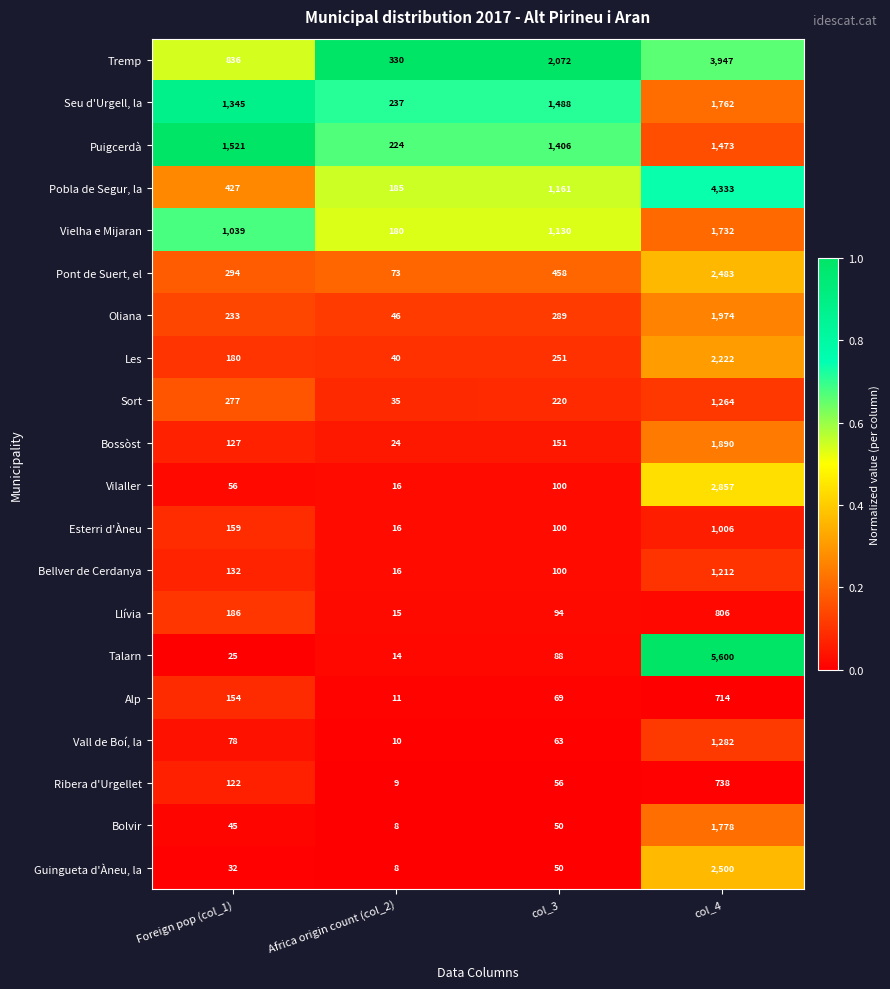

Is the value of Guingueta d'Àneu, la at col_3 greater than the value of Pont de Suert, el at Africa origin count (col_2)?

No